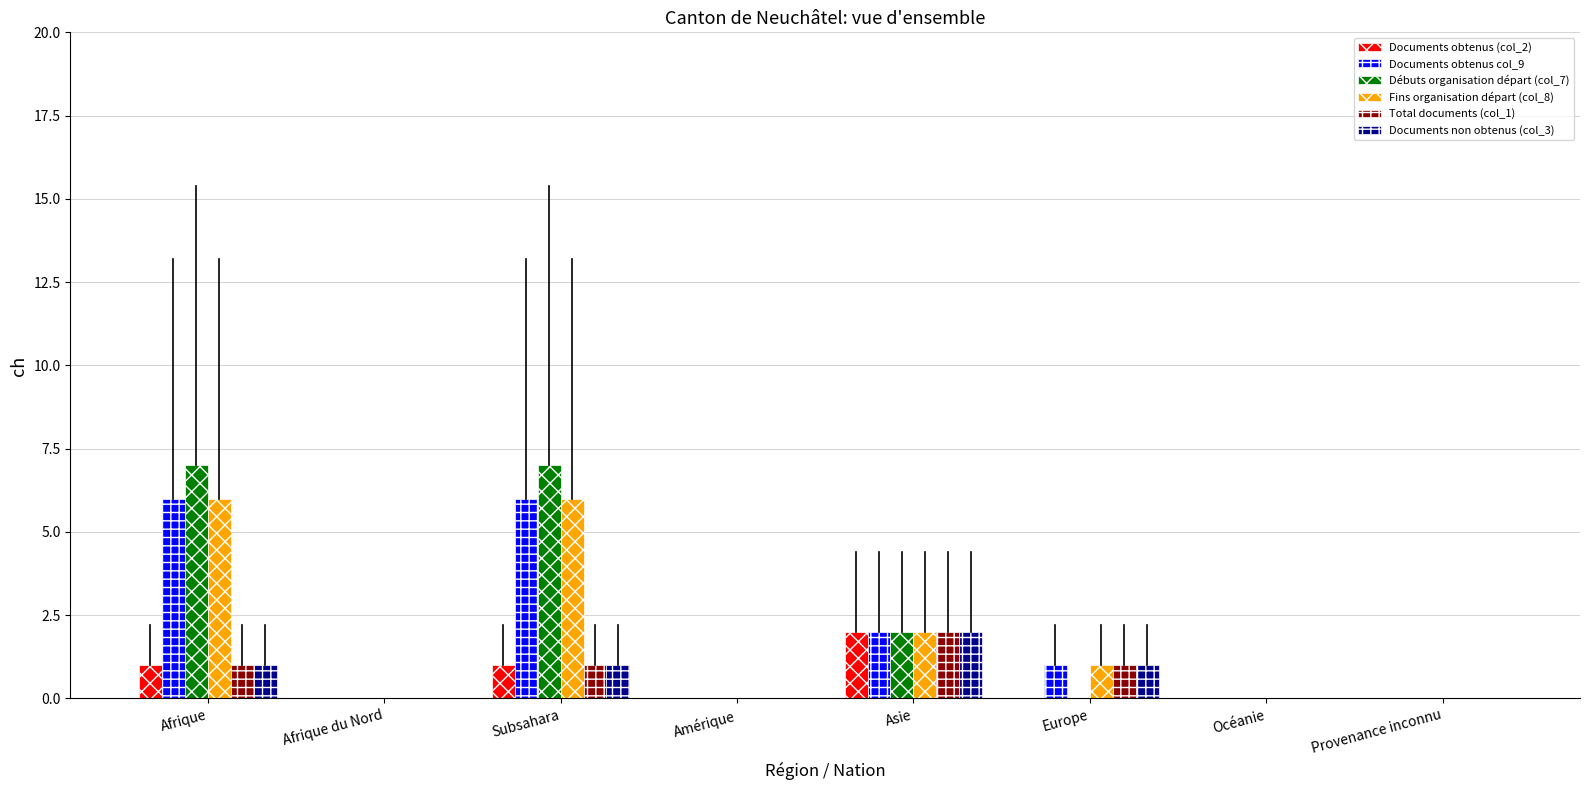

Does the chart contain stacked bars?

No